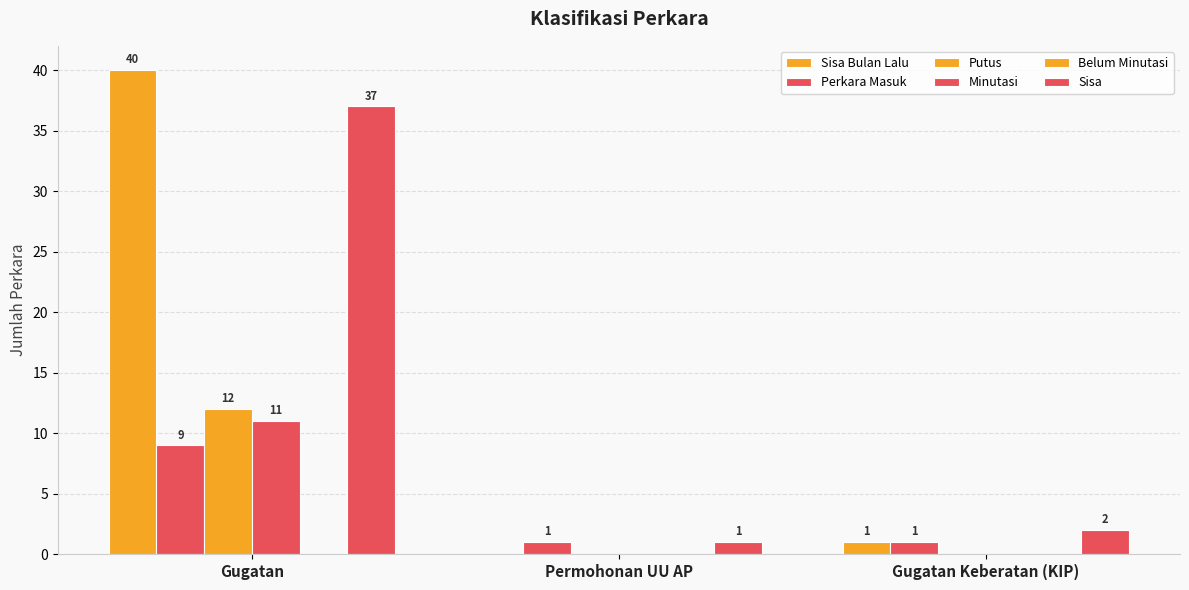

The value of Sisa at Gugatan Keberatan (KIP) is 2. True or false?

True